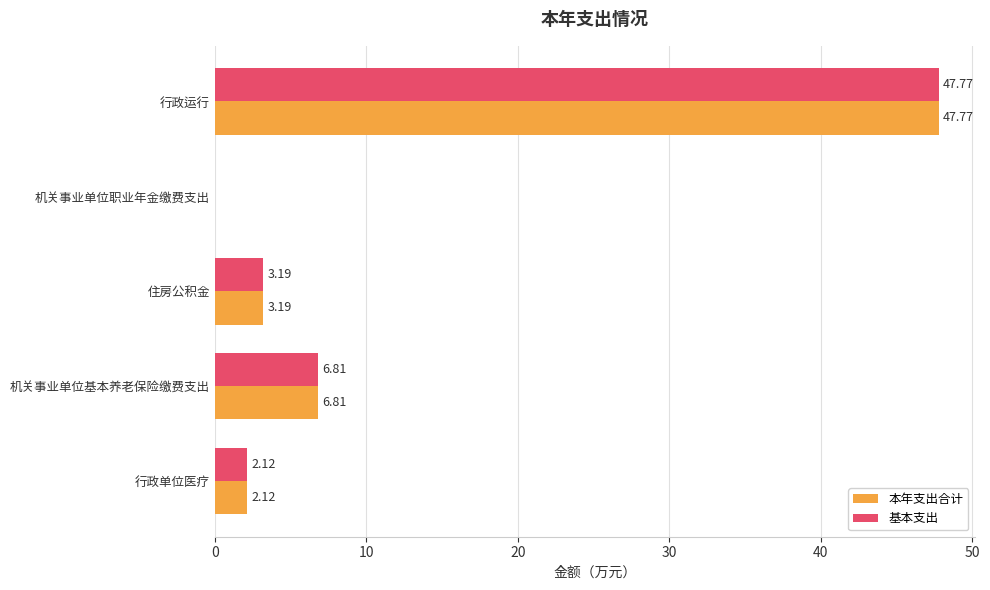

Where is 本年支出合计 nearest to the value 23?

机关事业单位基本养老保险缴费支出